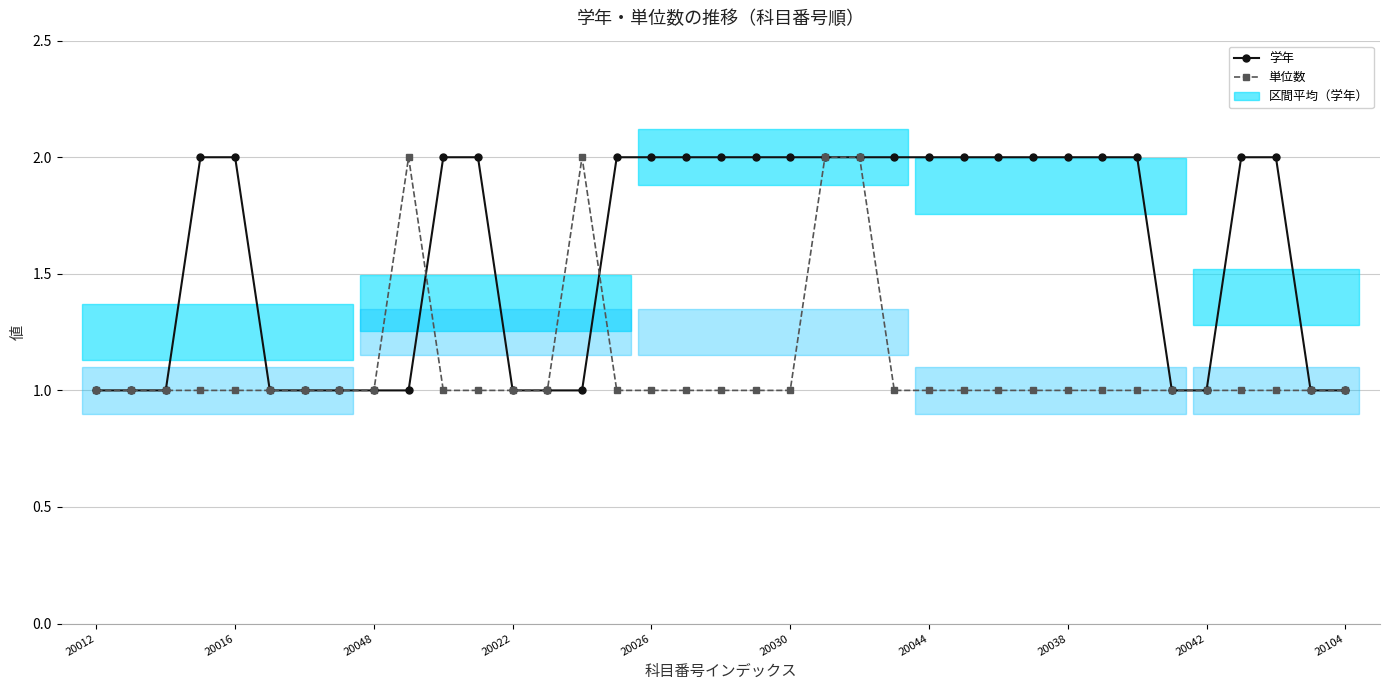

Which series has the largest total across all categories?

学年